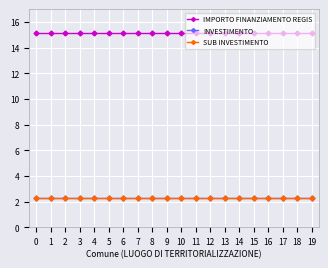

At how many categories does at least one series exceed 6?

20